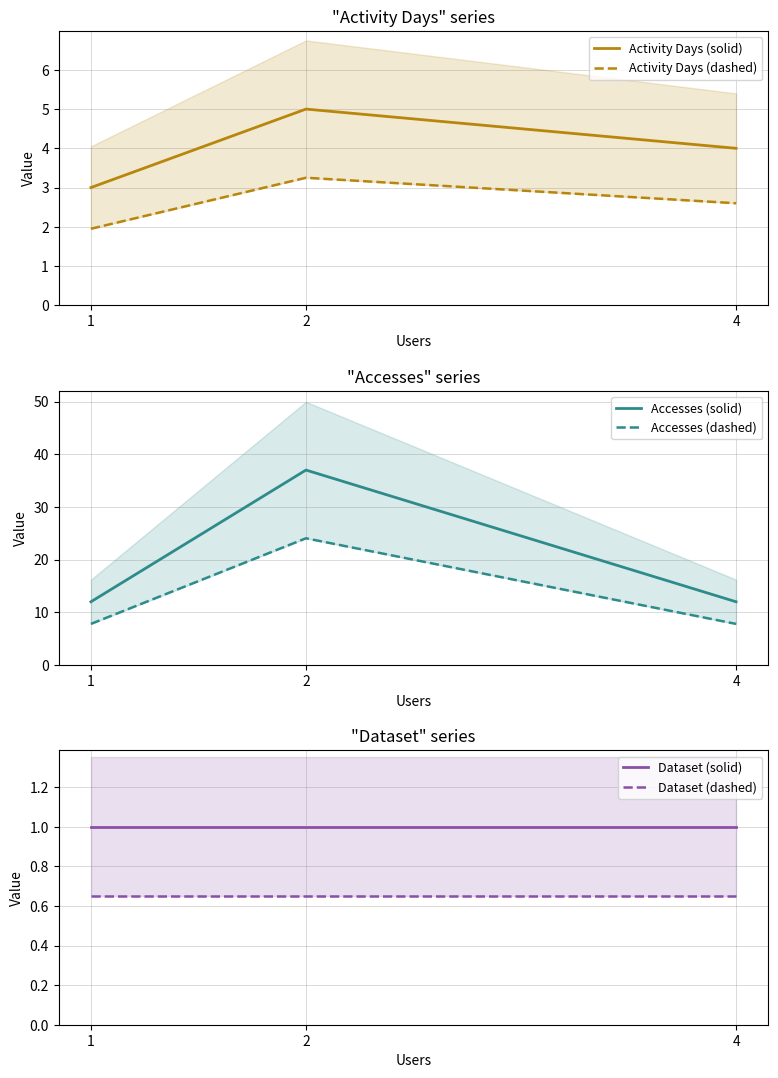

Does the chart have visible grid lines?

Yes